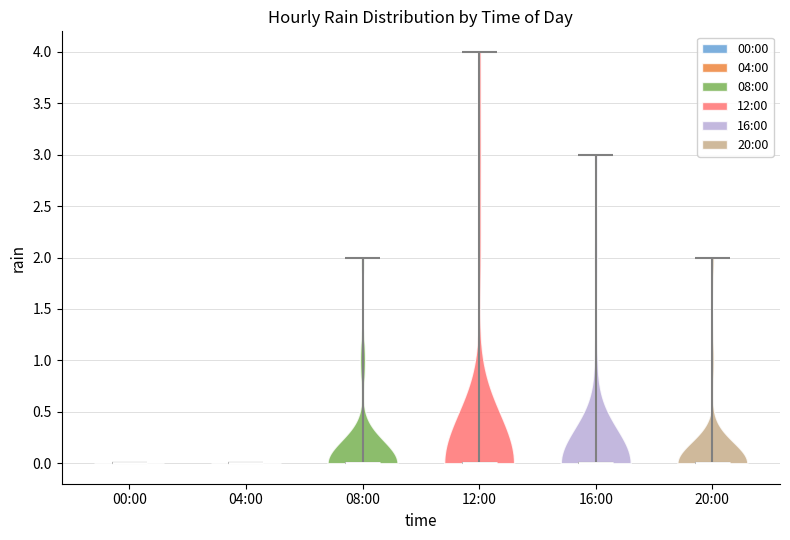

Reading left to right, read every violin against the y-axis: where its median line is, and the lowest and highest points it reaches. The values are not printed on the chart, so give them approximately, as read against the axis.

00:00: median line 0, lowest point 0, highest point 0
04:00: median line 0, lowest point 0, highest point 0
08:00: median line 0, lowest point 0, highest point 2
12:00: median line 0, lowest point 0, highest point 4
16:00: median line 0, lowest point 0, highest point 3
20:00: median line 0, lowest point 0, highest point 2